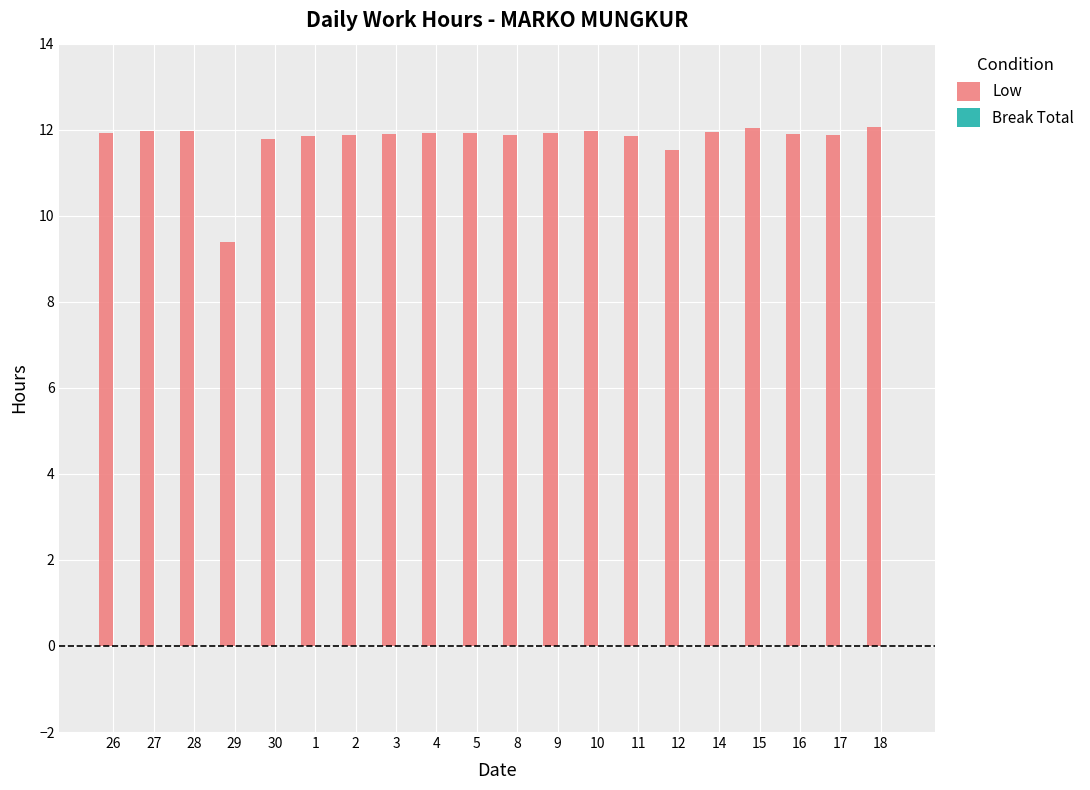

What position from the left is 28?

3